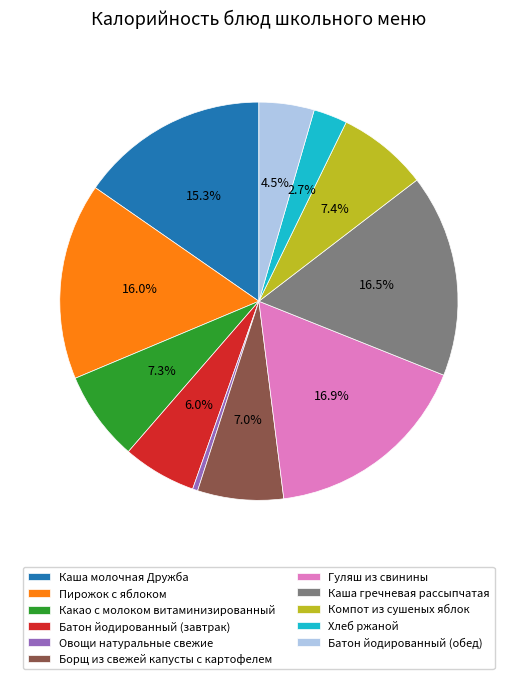

To the nearest percent, what is the average slice percentage?

9%